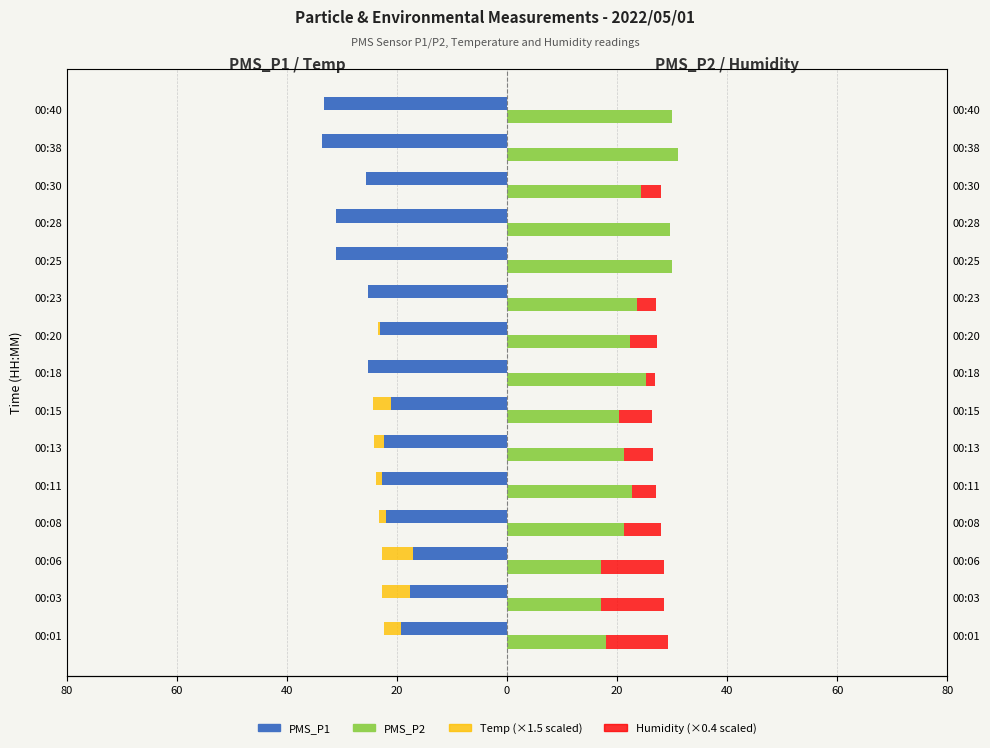

What is the lowest value of the PMS_P2 series?

17.0